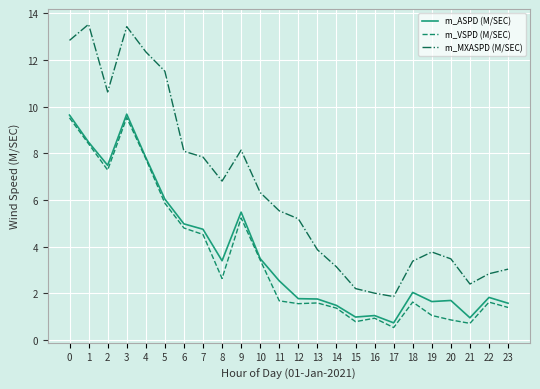

What is the total value across all series at 0?

32.0